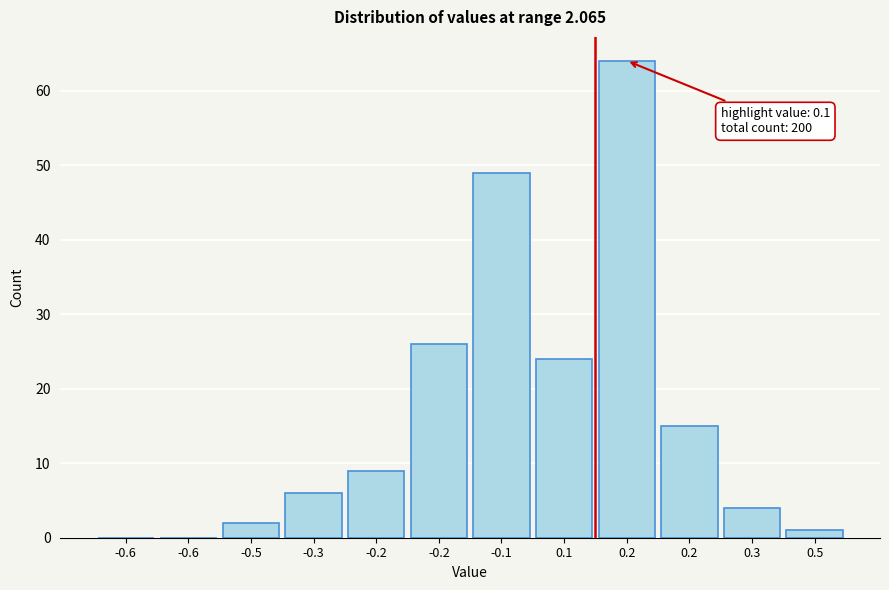

Are the bars horizontal?

No